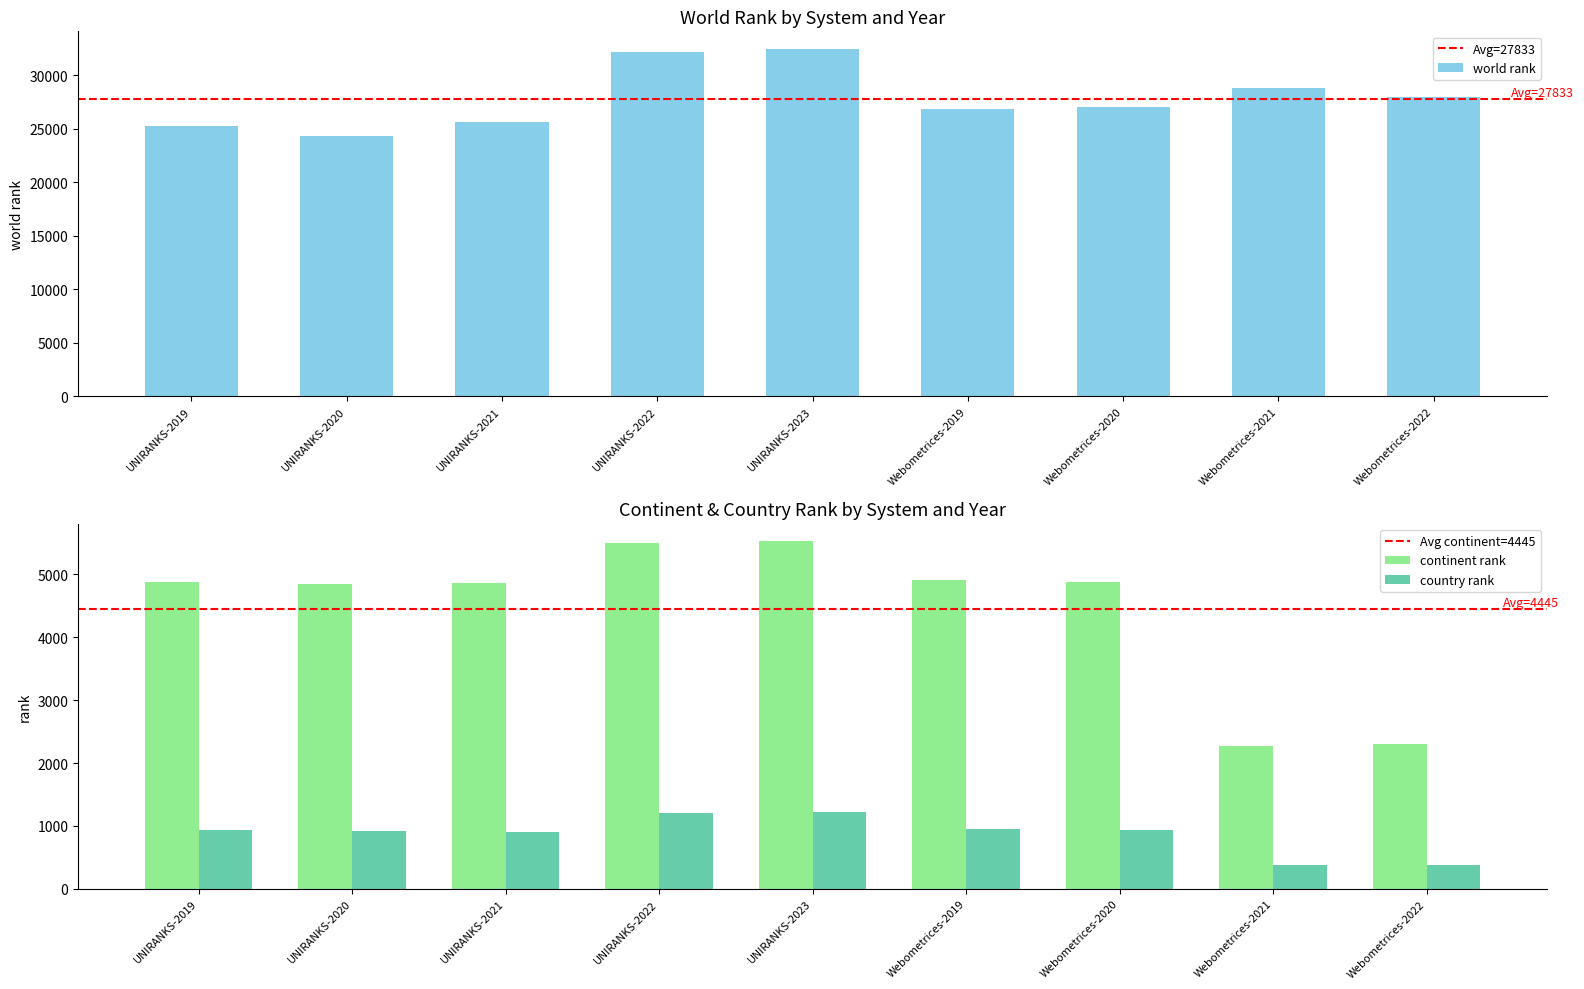

What is the sum of the continent rank values at Webometrices-2019 and Webometrices-2022?

7216